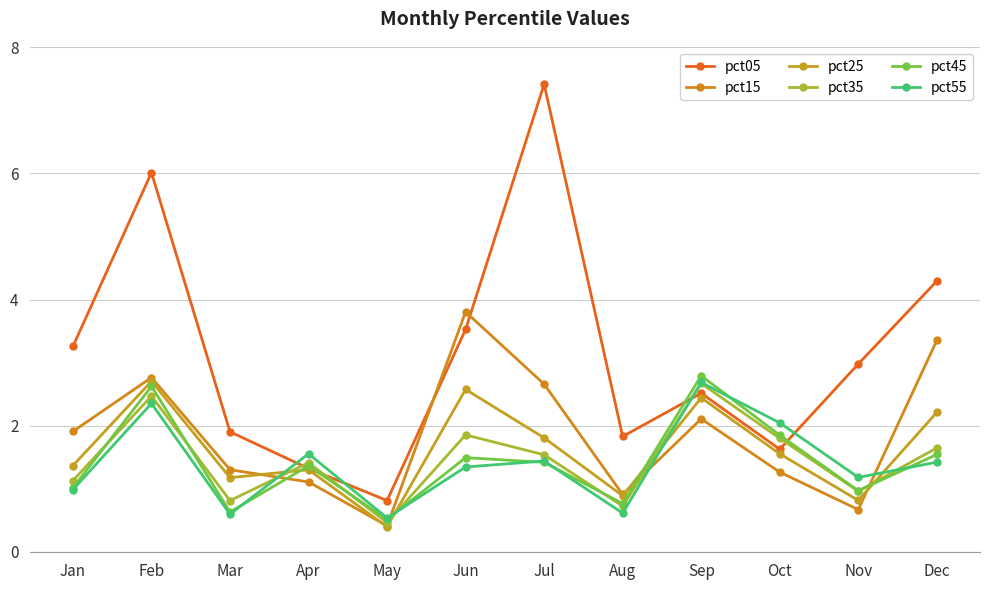

The pct55 series shows 1.6 at Nov. True or false?

False